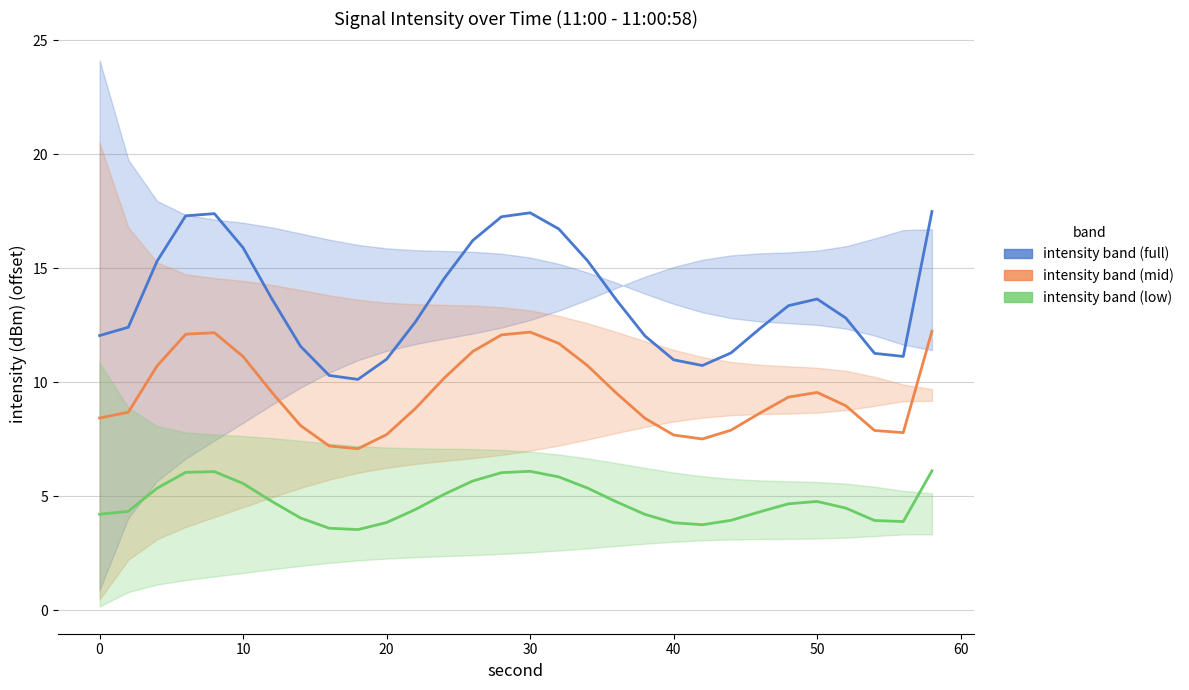

How many lines are shown in the chart?

3